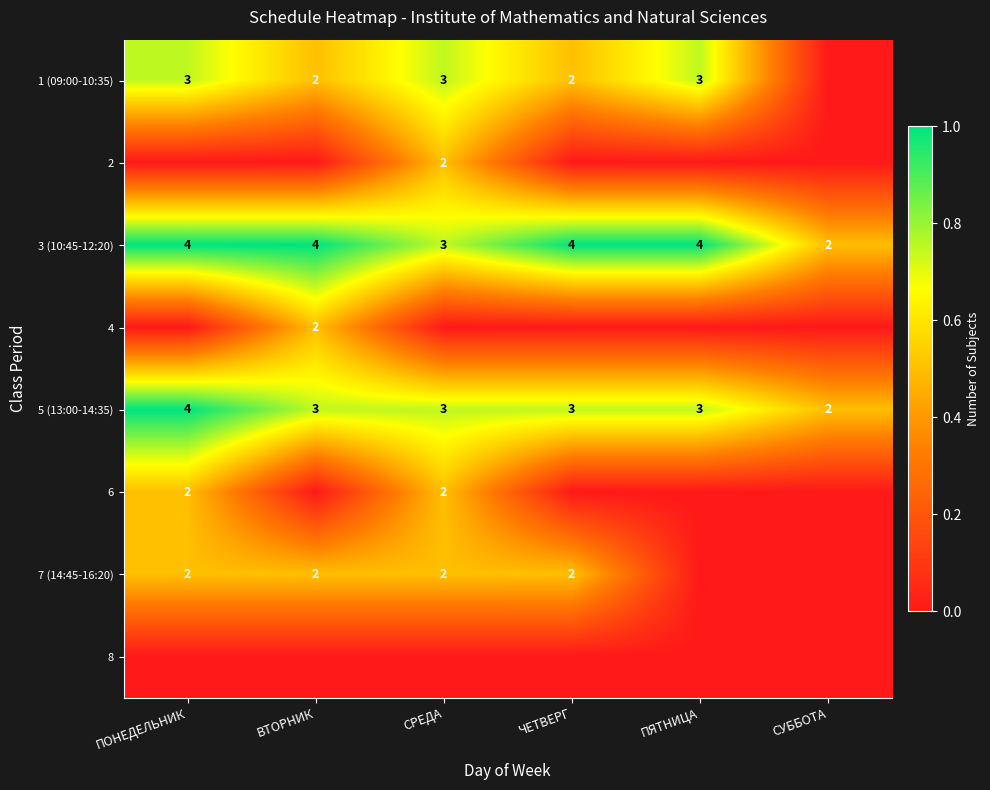

True or false: 1 (09:00-10:35) has a value of 3 at ПЯТНИЦА.

True